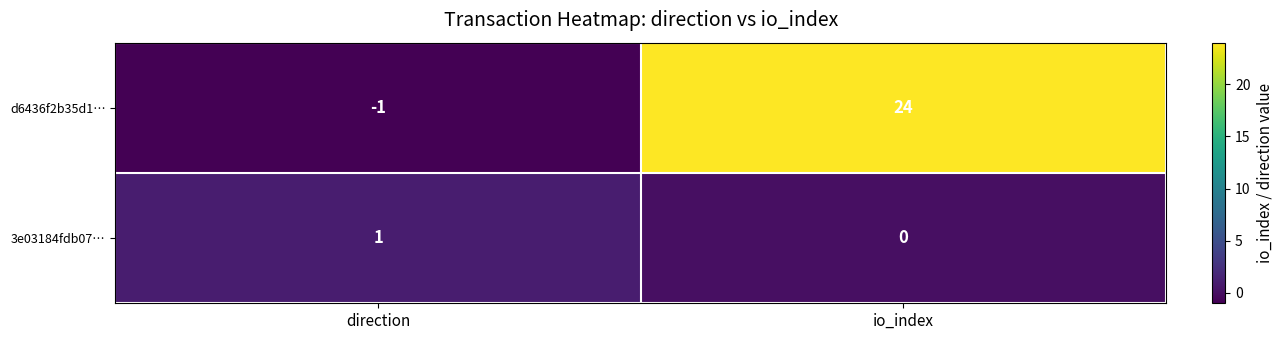

Where is 3e03184fdb07… nearest to the value 0?

io_index